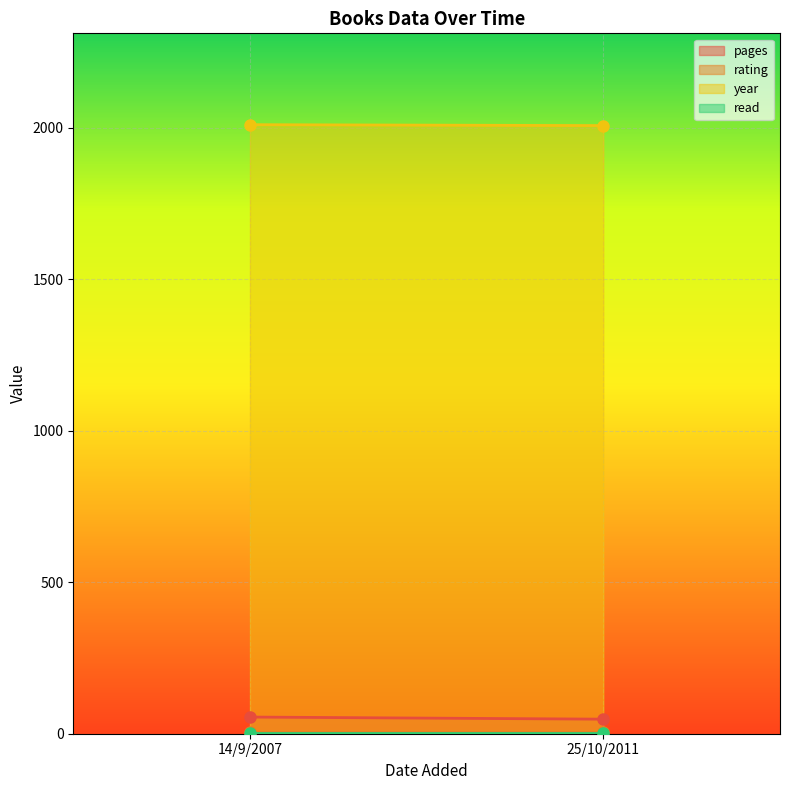

What is the total value across all series at 25/10/2011?

2061